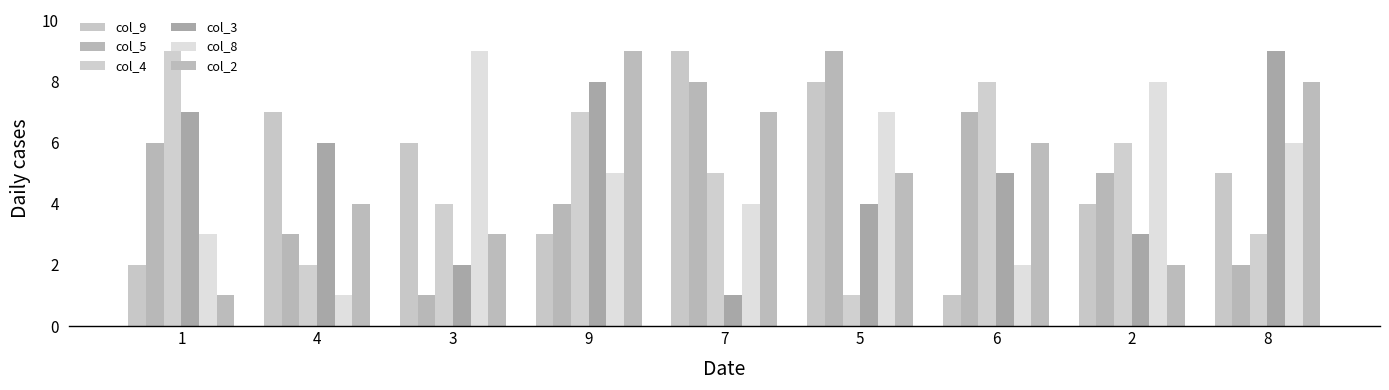

List the labels in order of col_2 value, largest first.

9, 8, 7, 6, 5, 4, 3, 2, 1